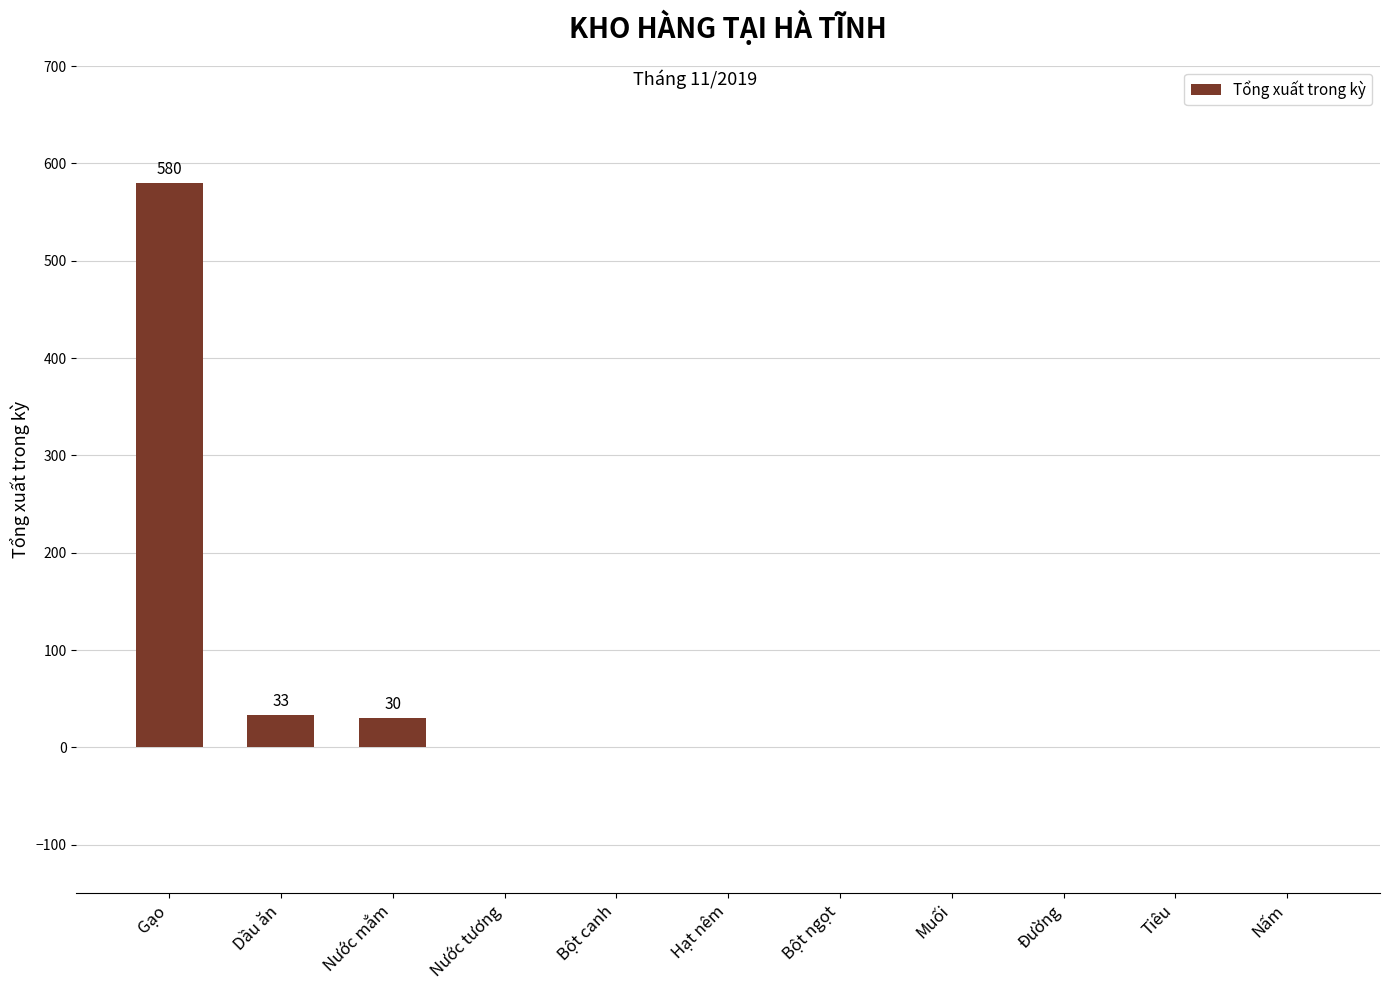

What is the sum of all values?

643